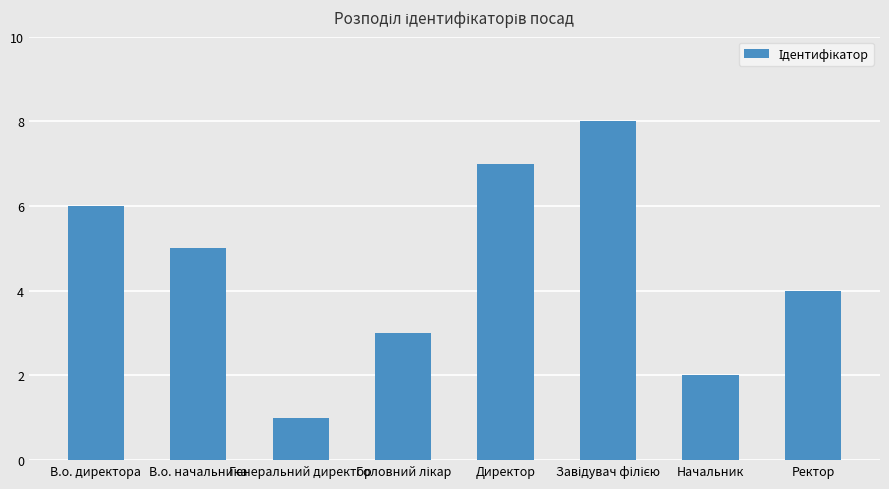

Is it true that the value at В.о. директора is 3?

False